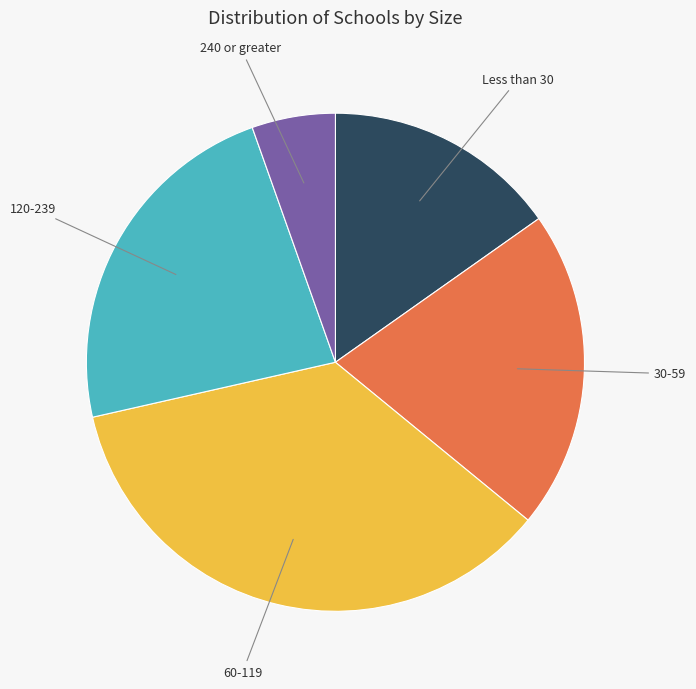

Is there a majority slice in this chart?

No